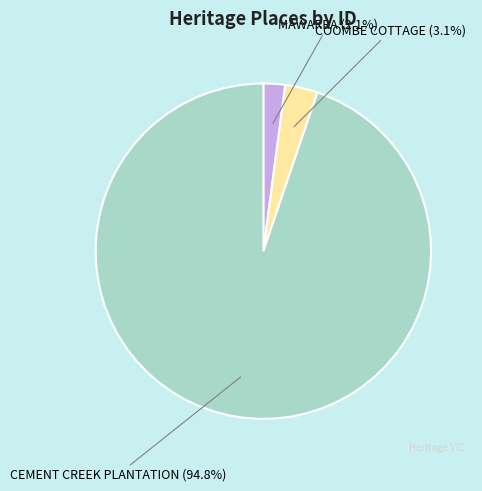

The MAWARRA slice represents 2% of the pie. True or false?

True